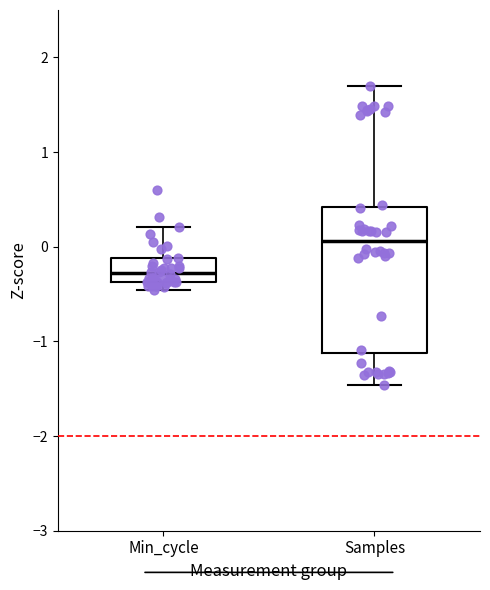

Which box has the lowest median line?

Min_cycle